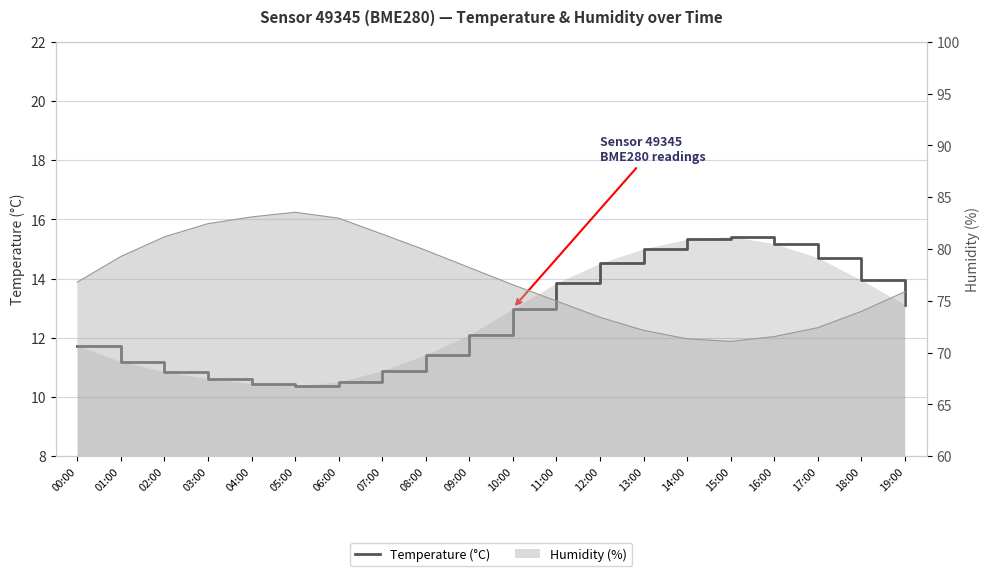

True or false: the data shows 5.5 at 03:00.

False